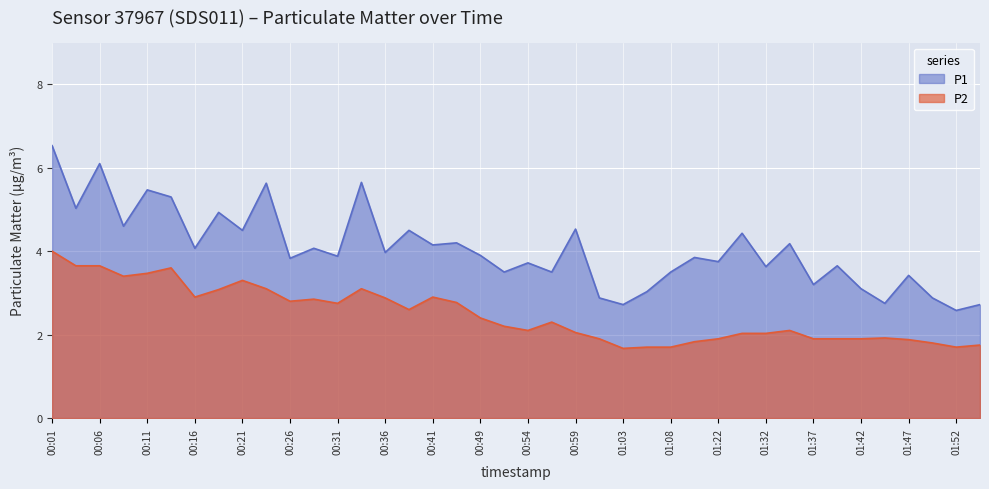

Reading left to right, list all the values displayed in this chart.

P1: 6.5	5.0	6.1	4.6	5.5	5.3	4.1	4.9	4.5	5.6	3.8	4.1	3.9	5.7	4.0	4.5	4.2	4.2	3.9	3.5	3.7	3.5	4.5	2.9	2.7	3.0	3.5	3.9	3.8	4.4	3.6	4.2	3.2	3.6	3.1	2.8	3.4	2.9	2.6	2.7
P2: 4.0	3.6	3.6	3.4	3.5	3.6	2.9	3.1	3.3	3.1	2.8	2.9	2.8	3.1	2.9	2.6	2.9	2.8	2.4	2.2	2.1	2.3	2.0	1.9	1.7	1.7	1.7	1.8	1.9	2.0	2.0	2.1	1.9	1.9	1.9	1.9	1.9	1.8	1.7	1.8